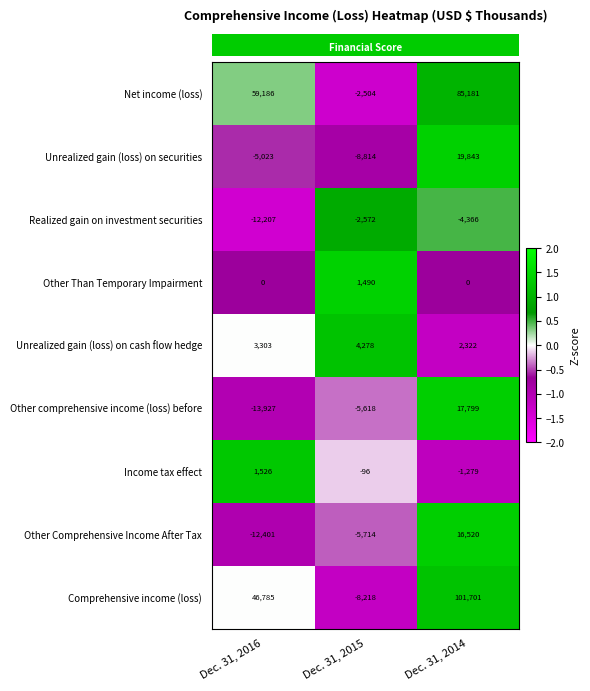

Which series changed the most between Dec. 31, 2015 and Dec. 31, 2014?

Comprehensive income (loss)